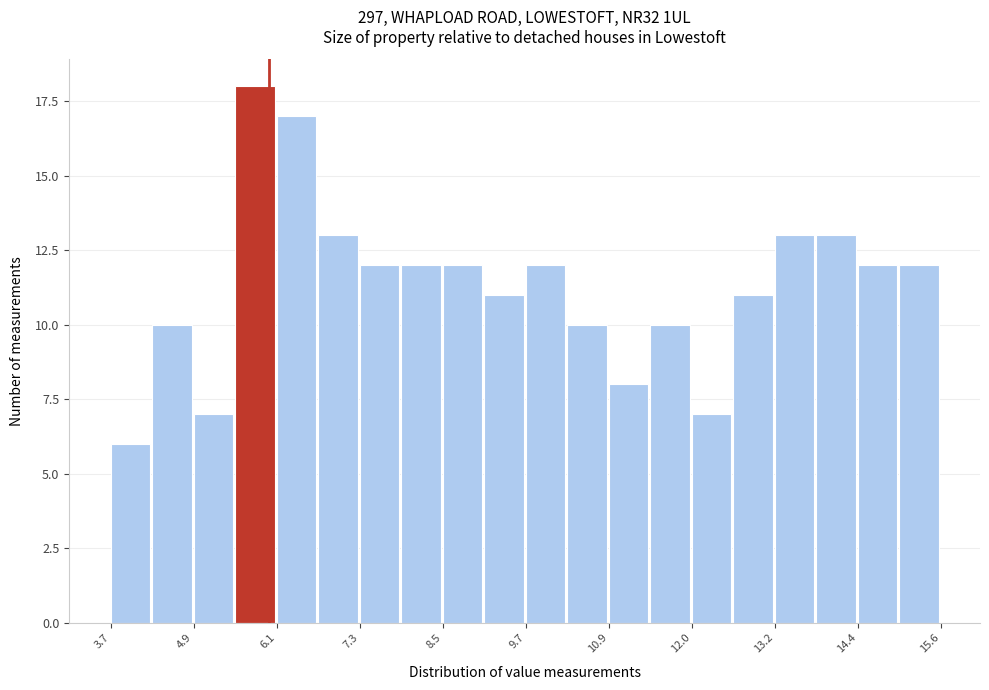

Read against the x-axis, roughly where is the centre of the tallest bar?

5.8